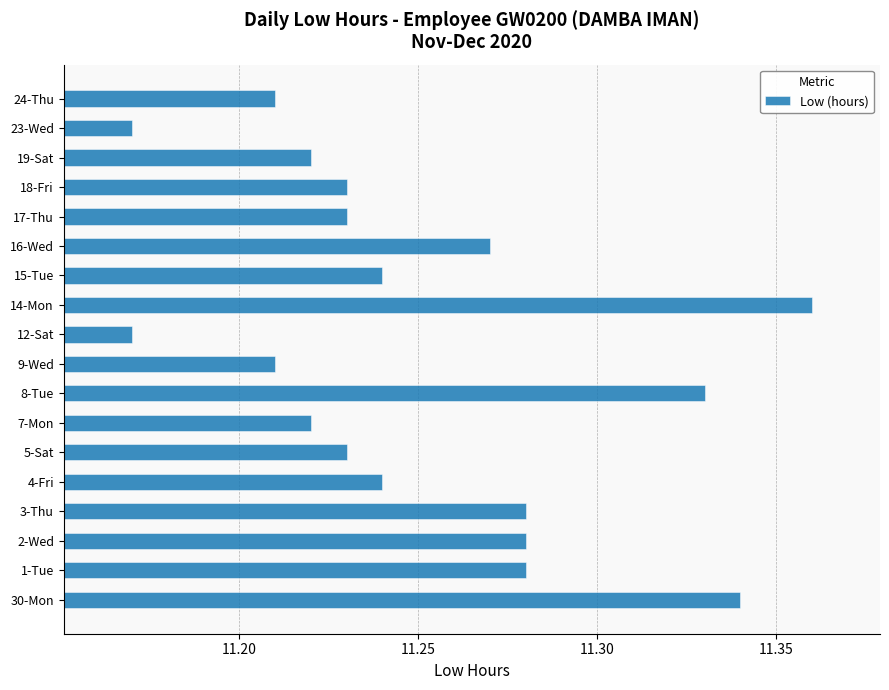

How many values are between 11 and 12?

18